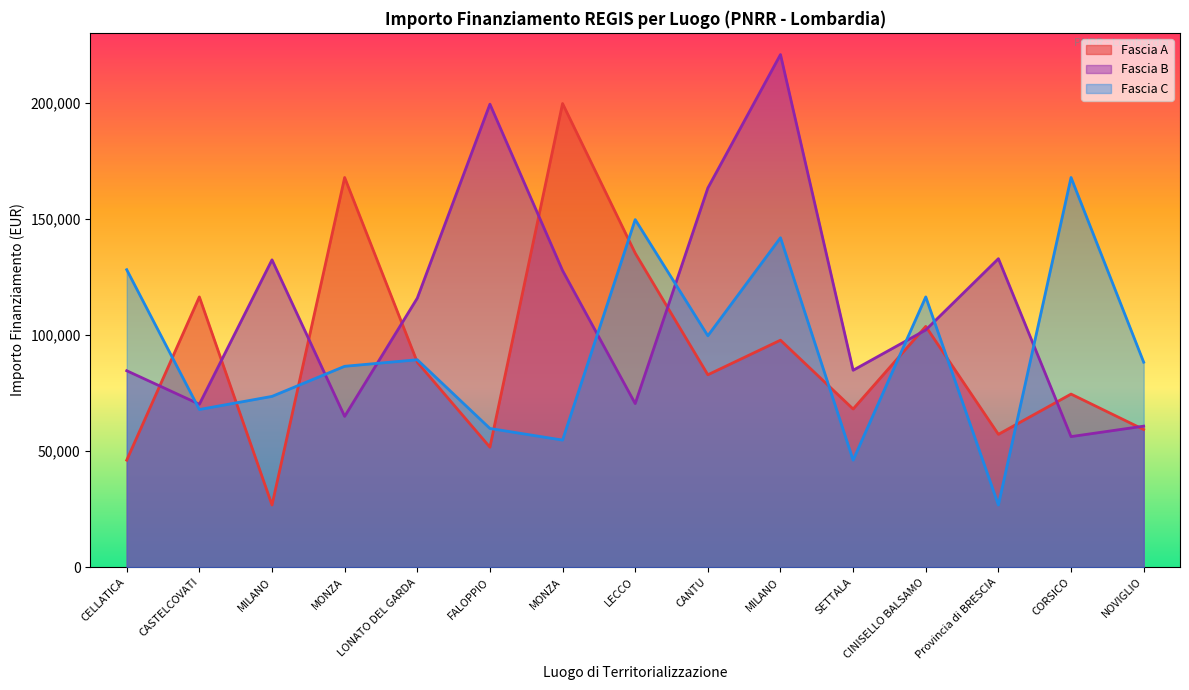

What is the minimum value shown in the chart?

26730.0